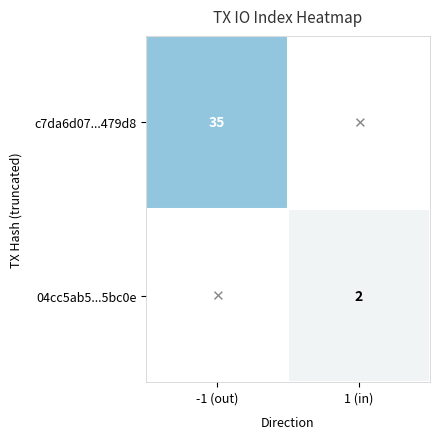

True or false: c7da6d07...479d8 has a value of 51 at -1 (out).

False